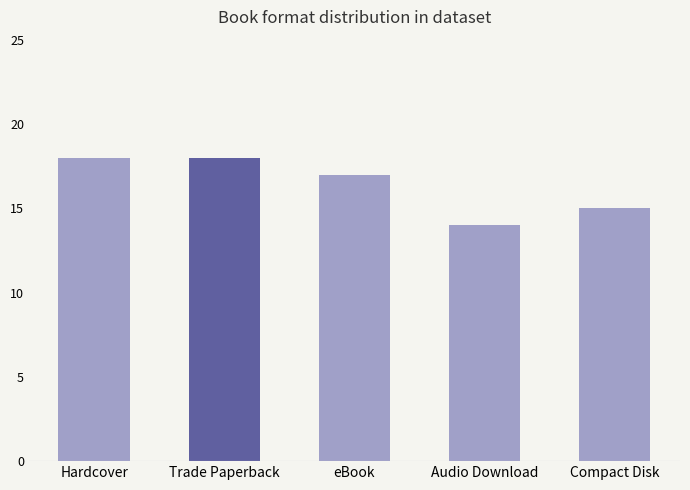

Which category has the lowest value across all series?

Audio Download